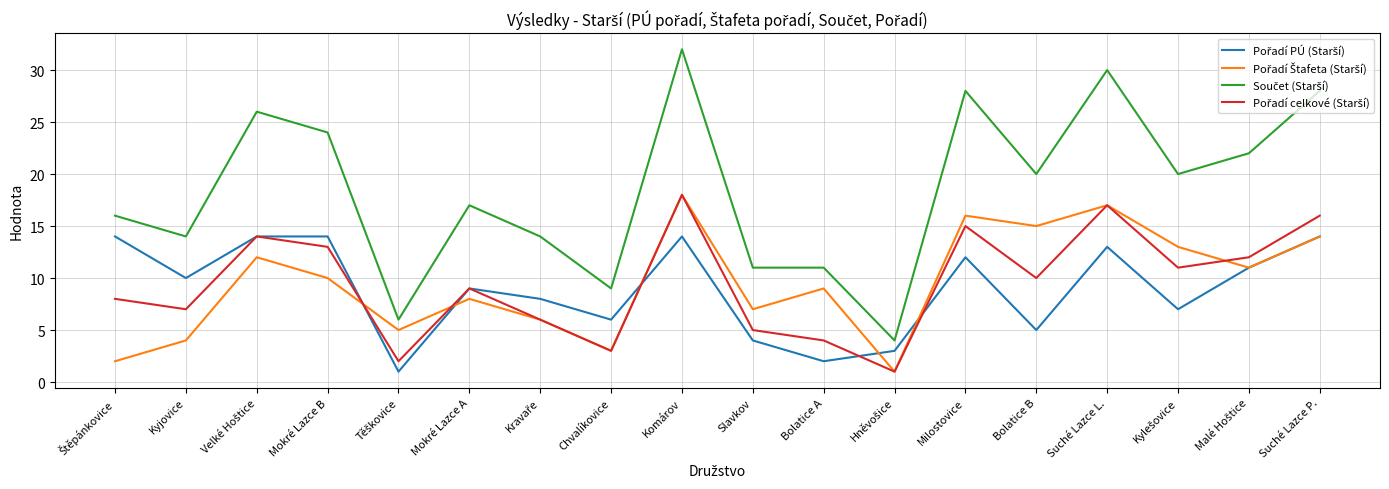

What position from the left is Bolatice A?

11